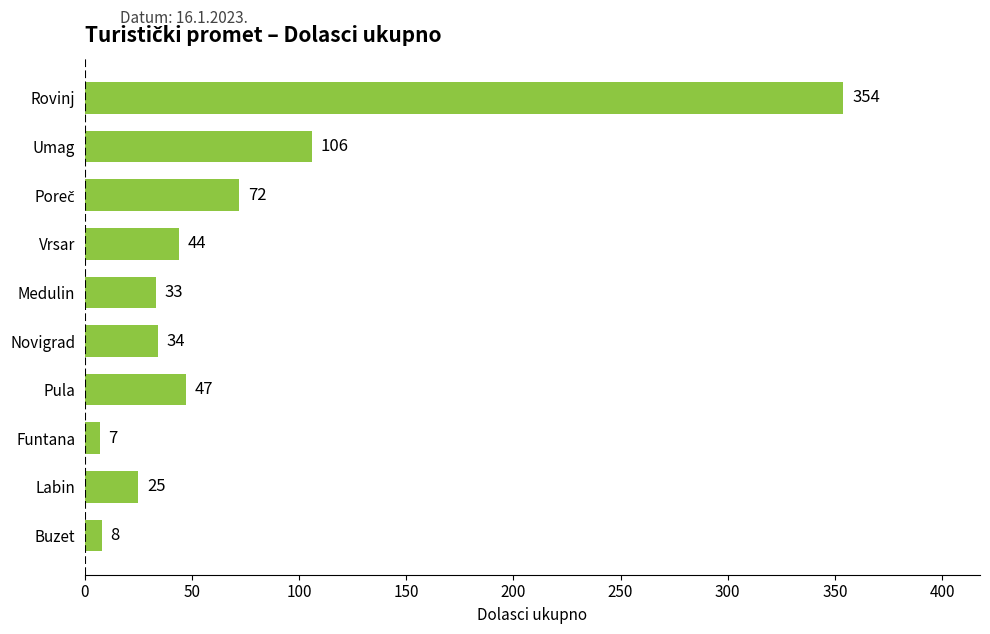

Read the value at Medulin, to the nearest 10.

30